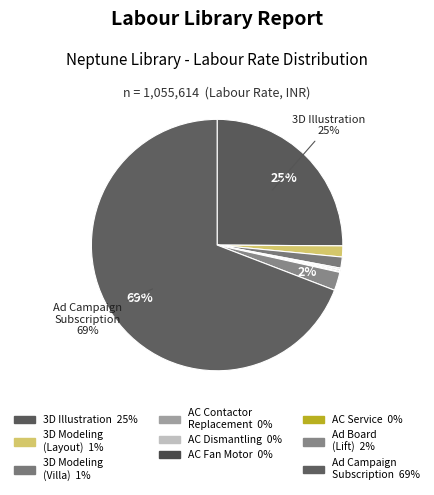

To the nearest percent, what is the difference between the largest and smallest slice percentages?

69%